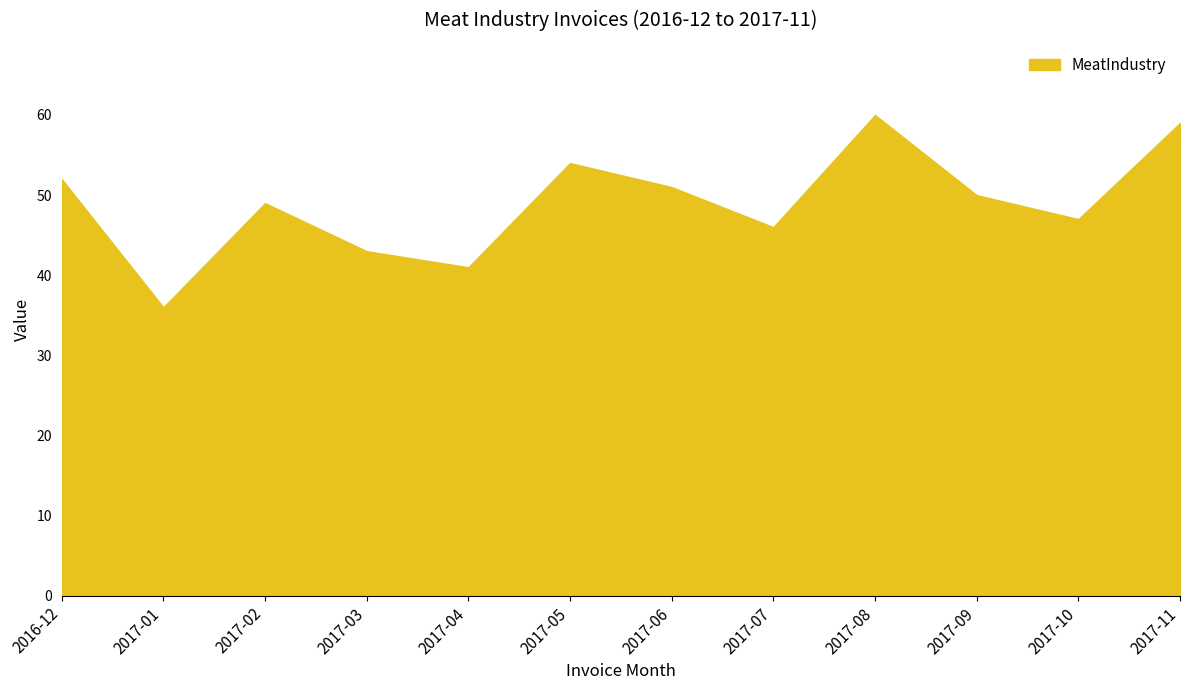

What is the sum of all values?

588